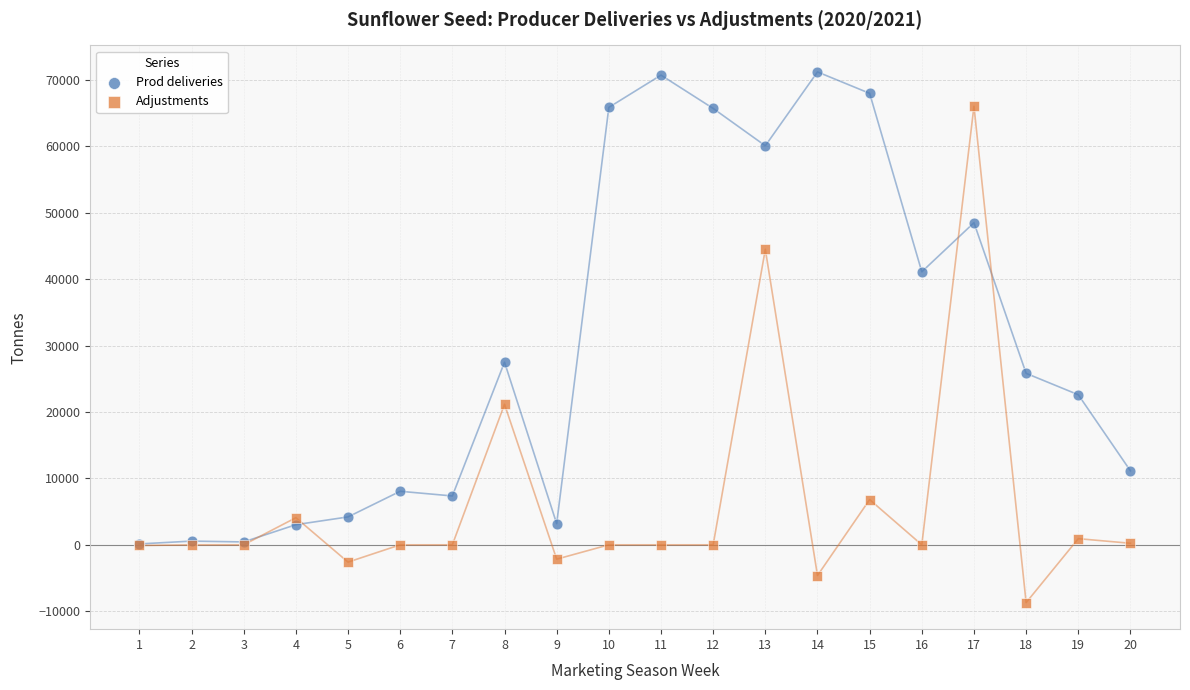

Which series contains the highest Y value?

Prod deliveries